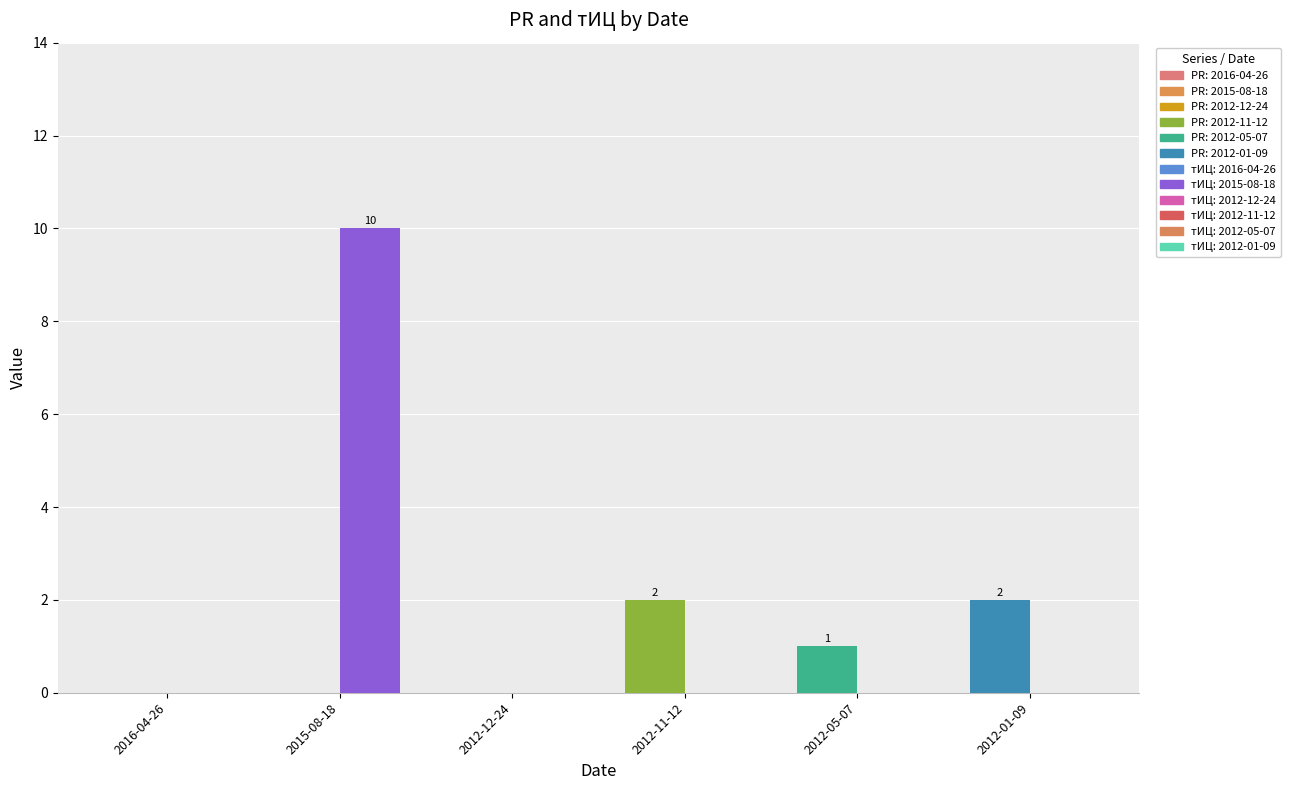

Rank the series at 2012-01-09 from highest to lowest value.

PR, тИЦ